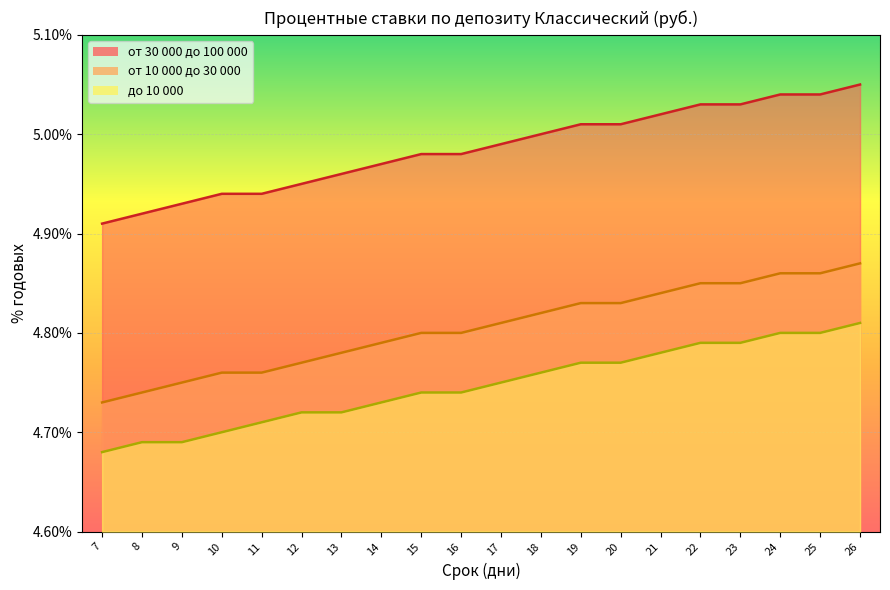

Does the chart display data point markers on the line(s)?

No